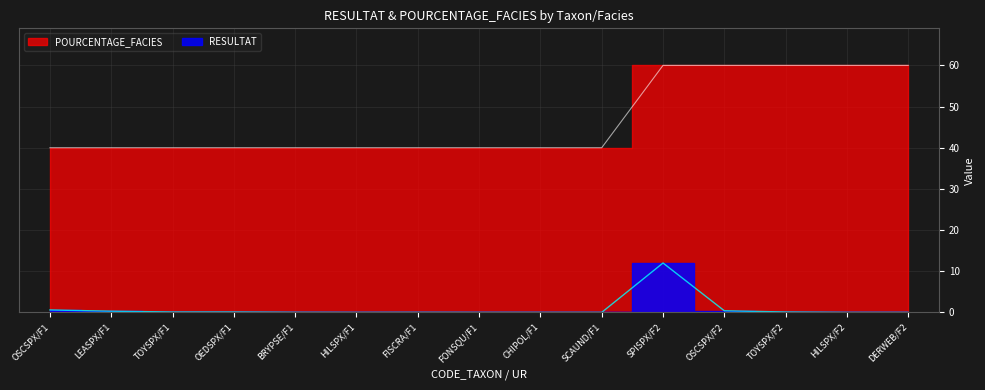

Which series changed the most between LEASPX/F1 and HILSPX/F2?

POURCENTAGE_FACIES